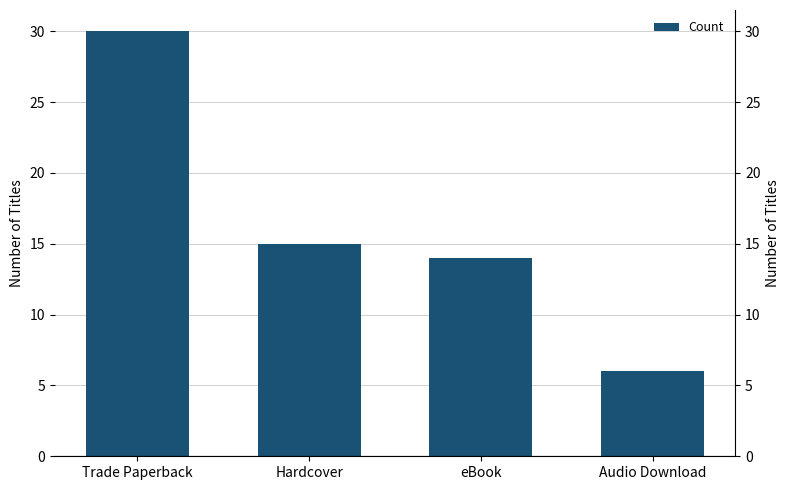

The value at Audio Download is 6. True or false?

True